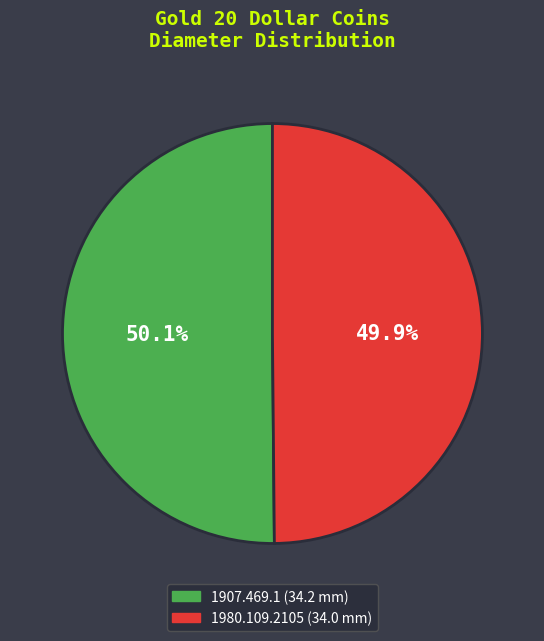

What is the total percentage of 1907.469.1 (34.2 mm) and 1980.109.2105 (34.0 mm)?

100.0%